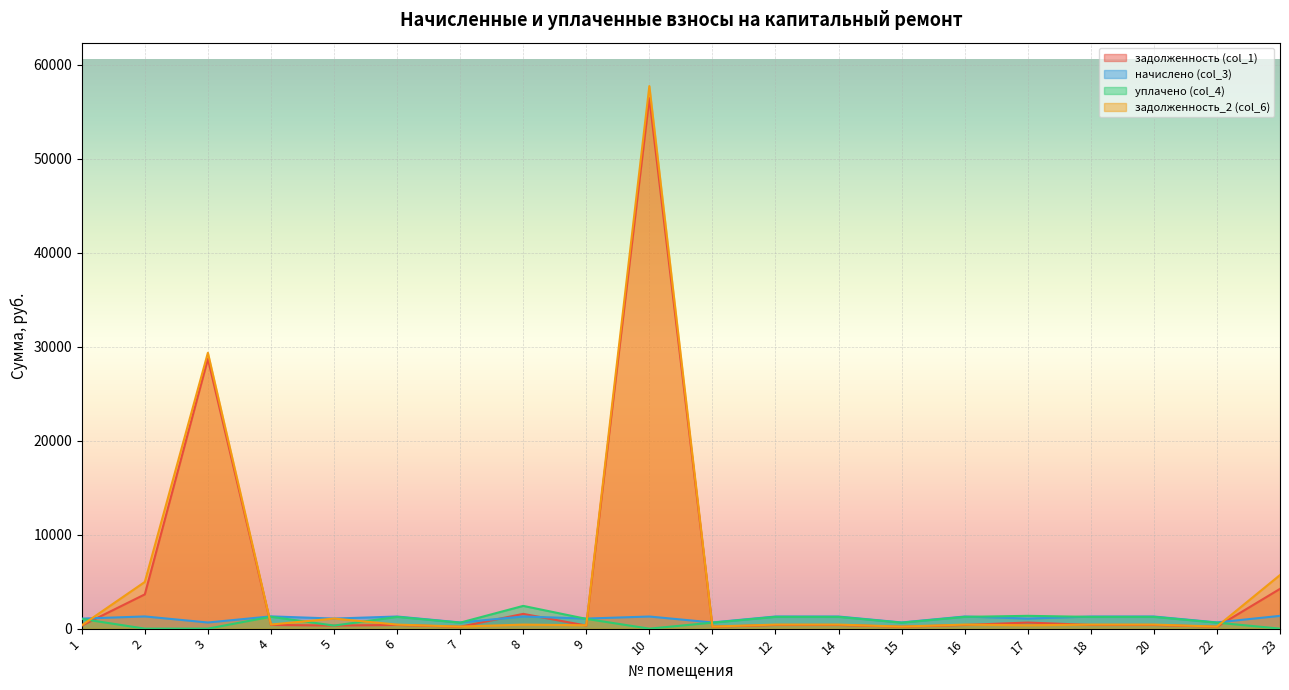

How many lines are shown in the chart?

4